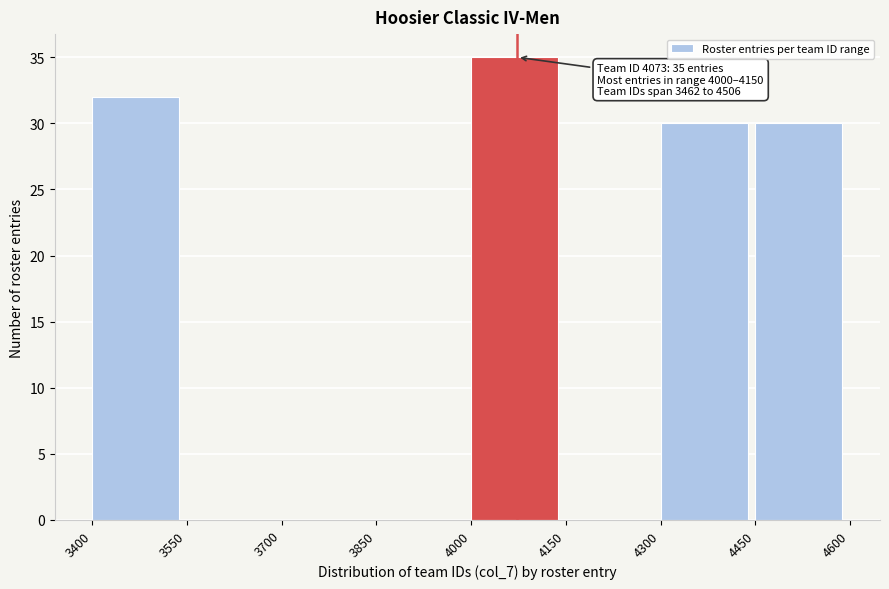

Which range on the x-axis has the tallest bar?

4000 to 4150